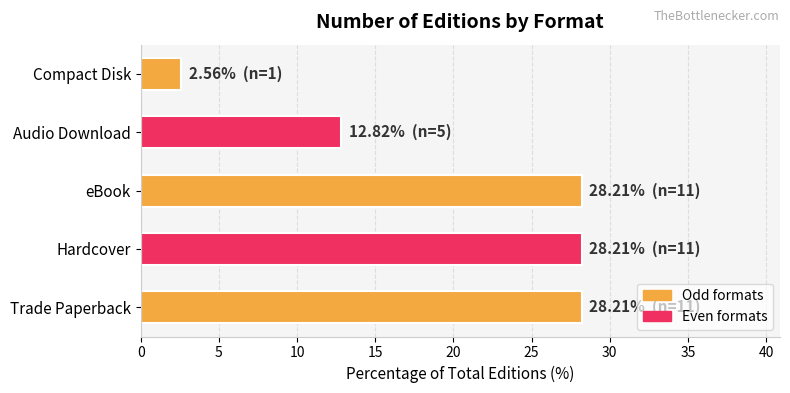

What is the minimum value shown in the chart?

2.6